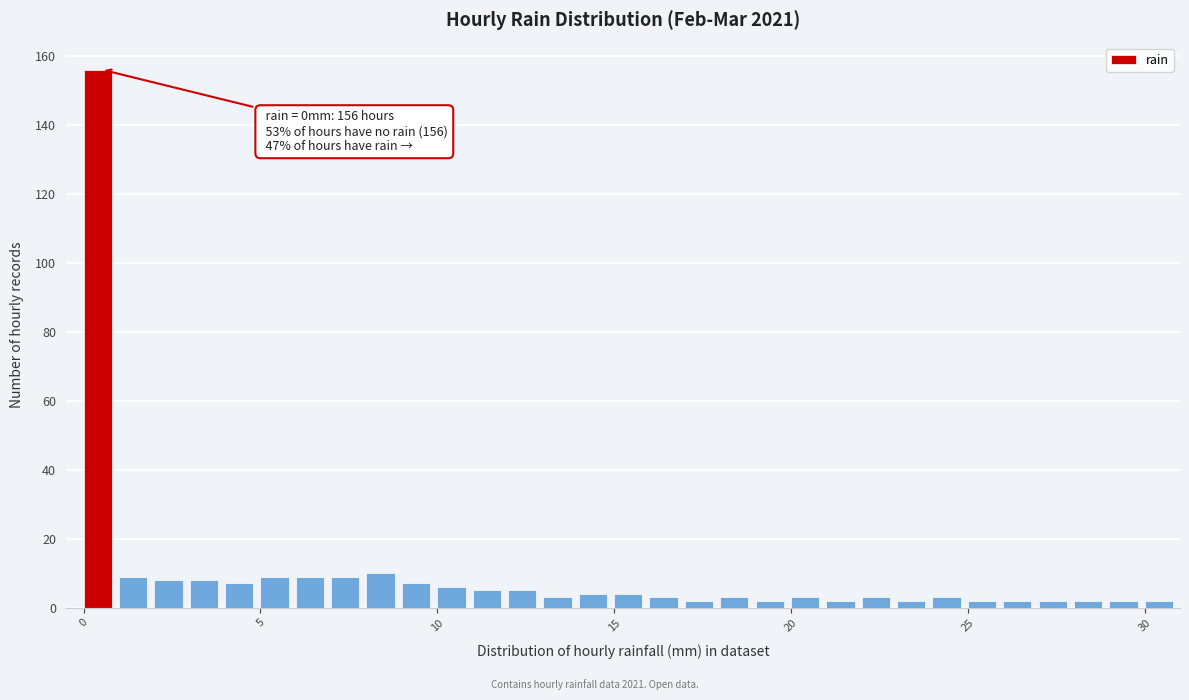

Read against the x-axis, roughly where is the centre of the tallest bar?

0.5